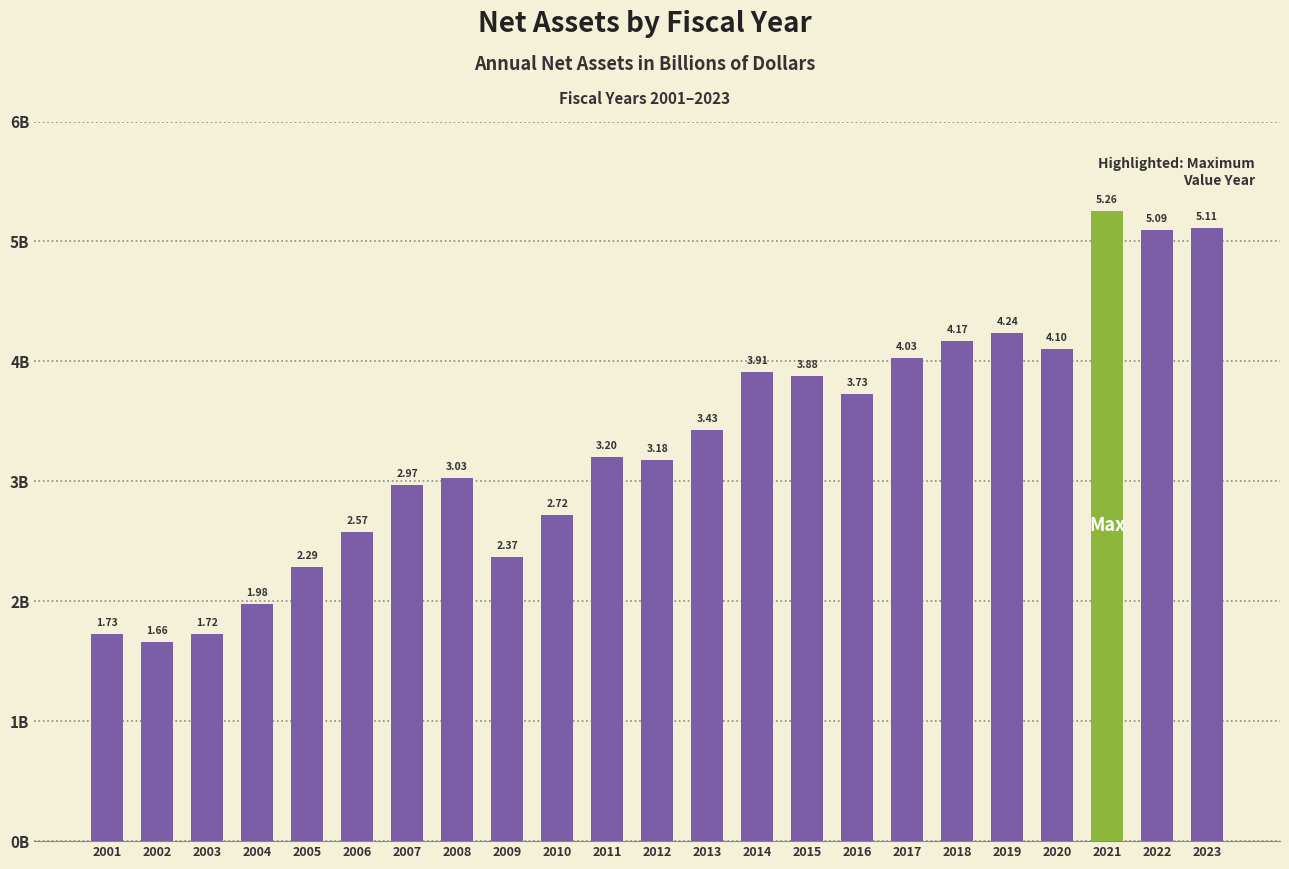

Does the chart contain any negative values?

No